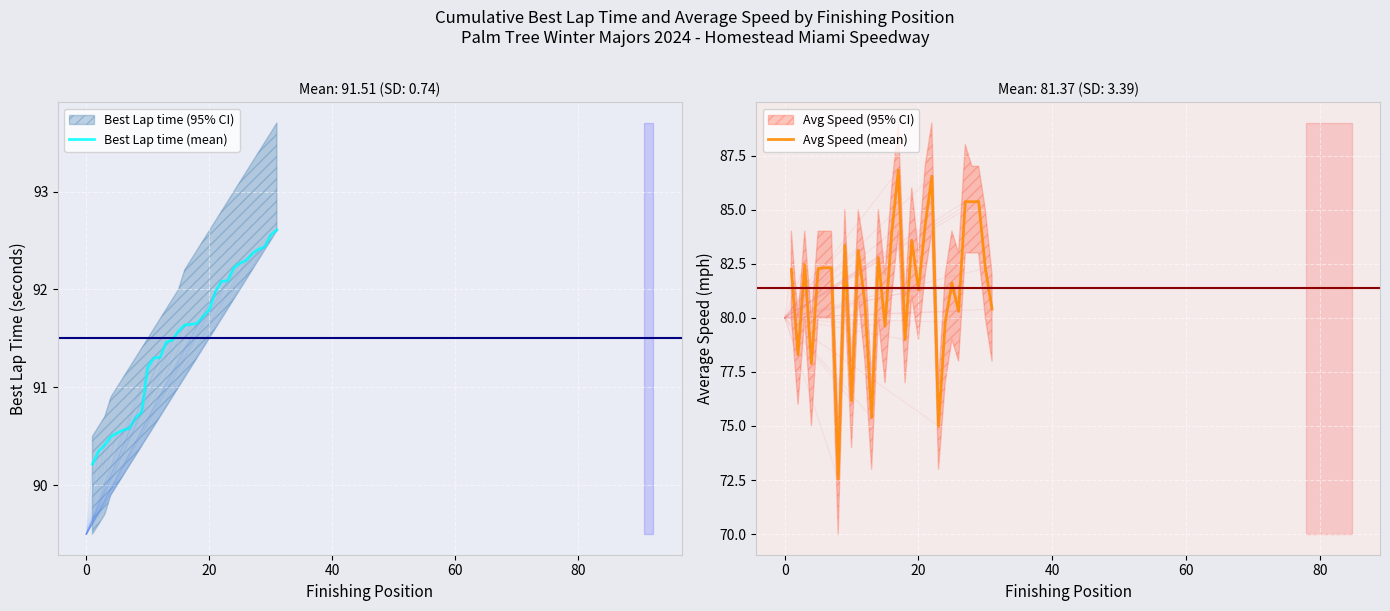

List the series in order of their peak value, lowest first.

Avg Speed (mean), Best Lap time (mean)